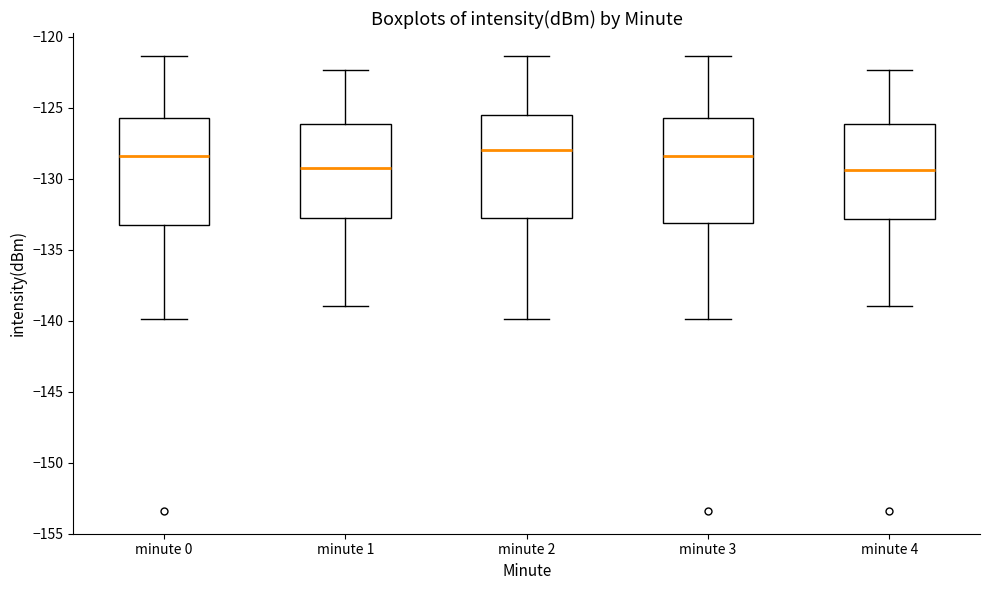

Reading left to right, transcribe this box plot: for each box, give where its median line is, the range the box spans, and where its two whiskers end, as read against the y-axis. The values are not printed on the chart, so give them approximately, as read against the axis.

minute 0: median -128.5, box -133.5 to -126.0, whiskers -140.0 to -121.5
minute 1: median -129.5, box -133.0 to -126.0, whiskers -139.0 to -122.5
minute 2: median -128.0, box -133.0 to -125.5, whiskers -140.0 to -121.5
minute 3: median -128.5, box -133.0 to -126.0, whiskers -140.0 to -121.5
minute 4: median -129.5, box -133.0 to -126.0, whiskers -139.0 to -122.5